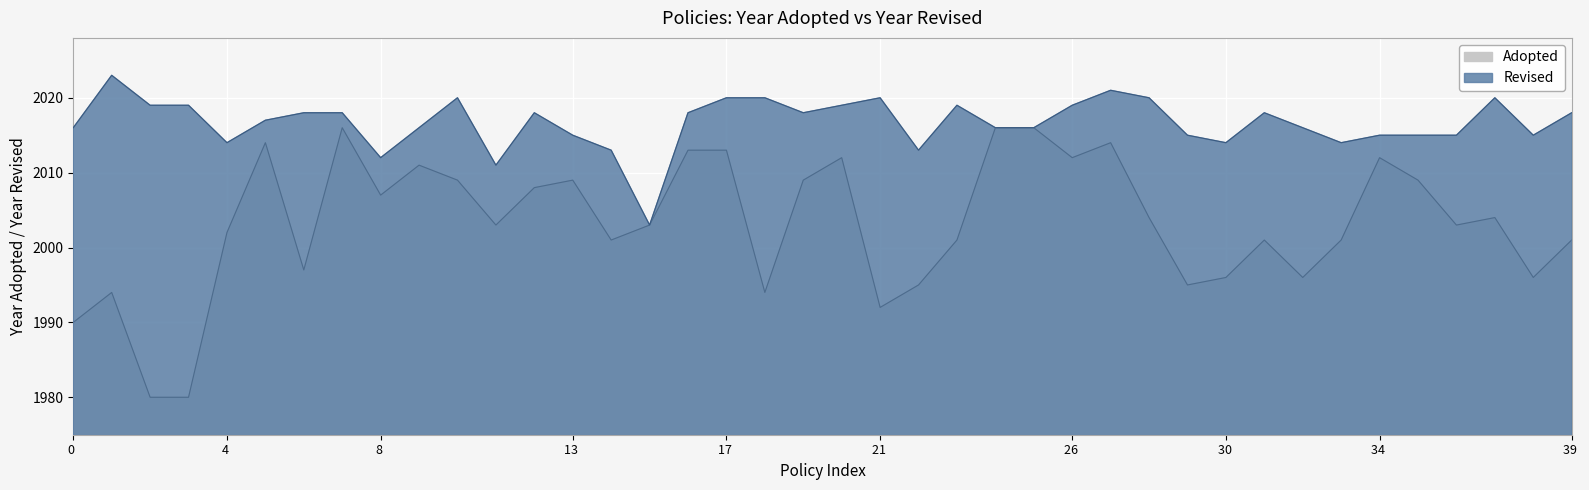

What is the label of the 11th point from the left?

2009